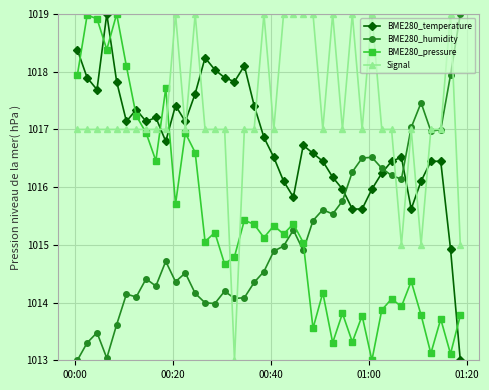

Which series ends up on top after the final intersection of Signal and BME280_humidity?

BME280_humidity